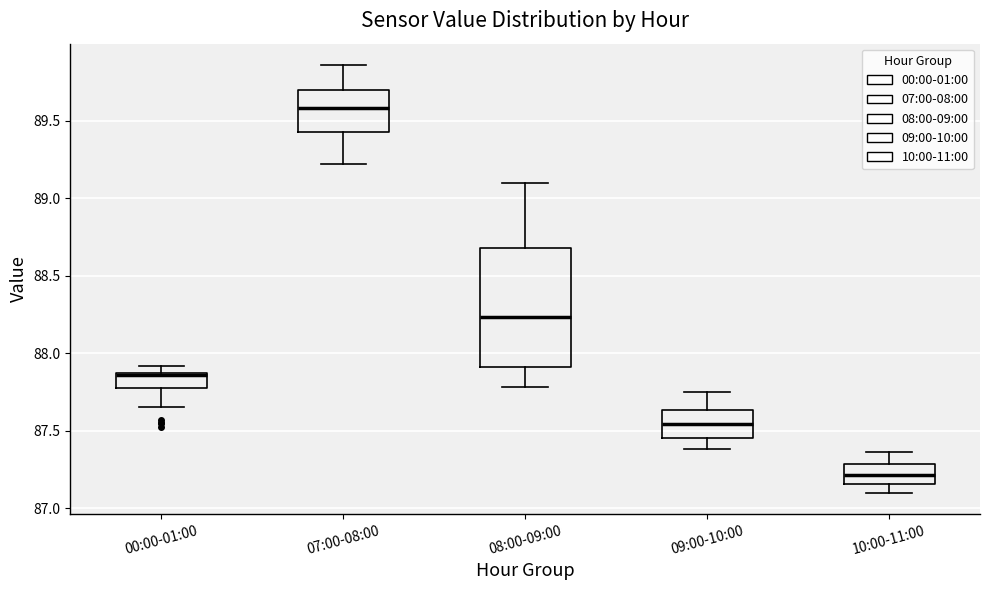

Reading left to right, read every box against the y-axis: the position of its median line, the range the box covers, and the ends of its whiskers. The values are not printed on the chart, so give them approximately, as read against the axis.

00:00-01:00: median 87.85 (drawn on the box's upper edge), box 87.80 to 87.85, whiskers 87.65 to 87.90
07:00-08:00: median 89.60, box 89.45 to 89.70, whiskers 89.20 to 89.85
08:00-09:00: median 88.25, box 87.90 to 88.70, whiskers 87.80 to 89.10
09:00-10:00: median 87.55, box 87.45 to 87.65, whiskers 87.40 to 87.75
10:00-11:00: median 87.20, box 87.15 to 87.30, whiskers 87.10 to 87.35